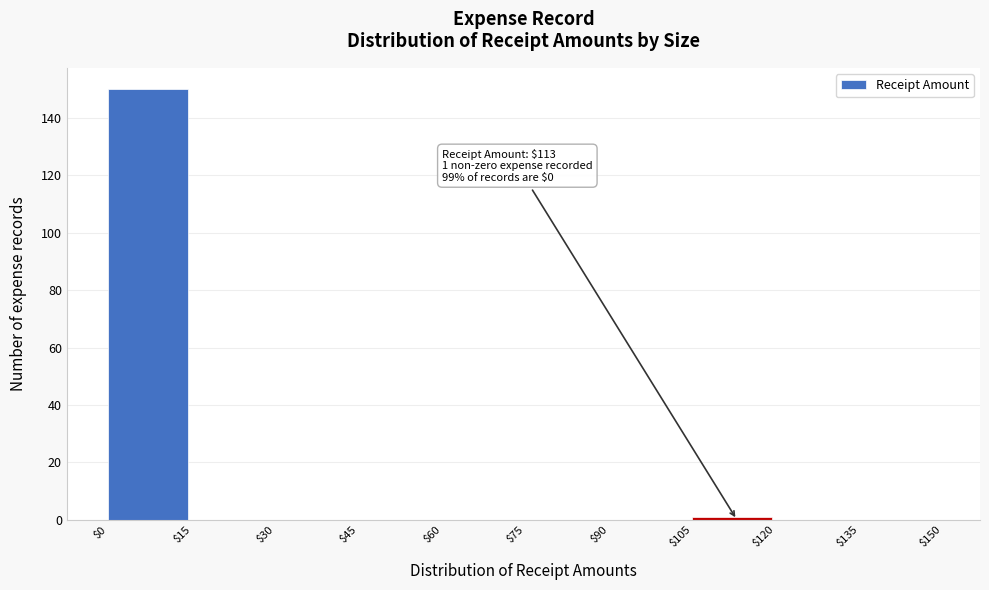

Over which range of the x-axis is the bar tallest?

$0 to $15